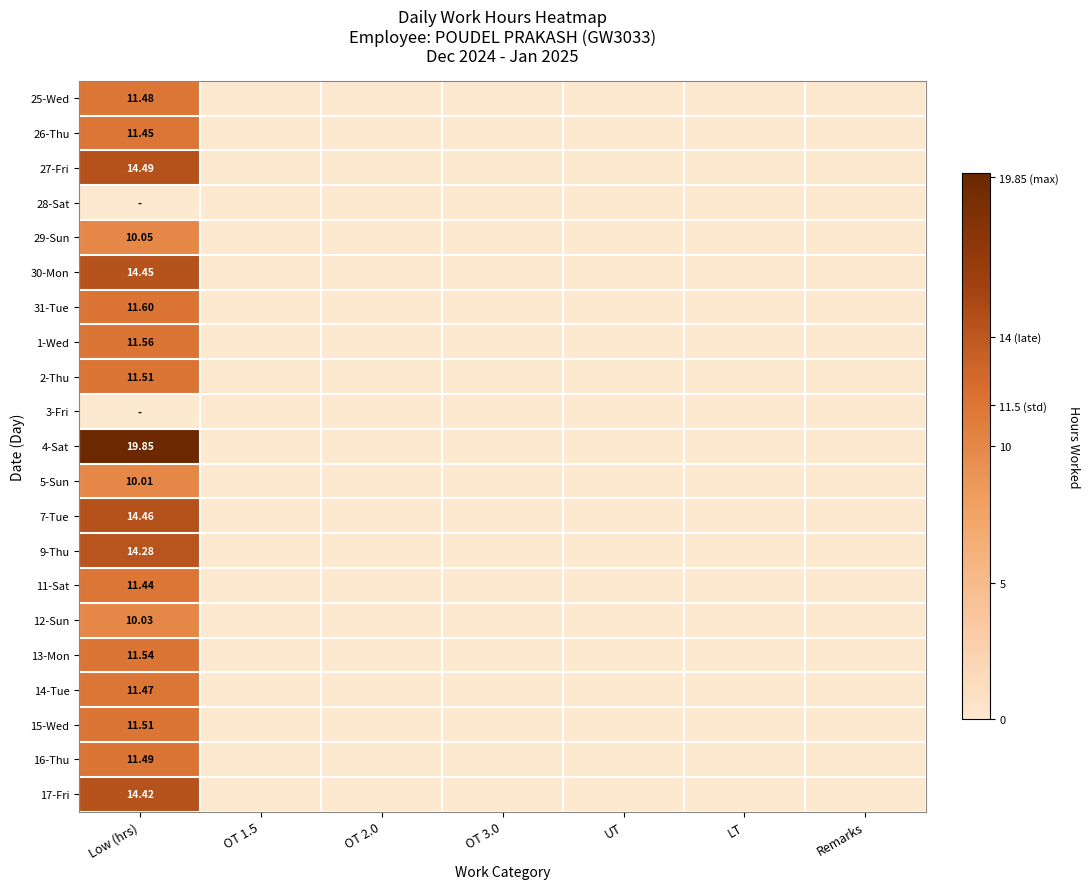

What is the average value of the 31-Tue series?

1.7